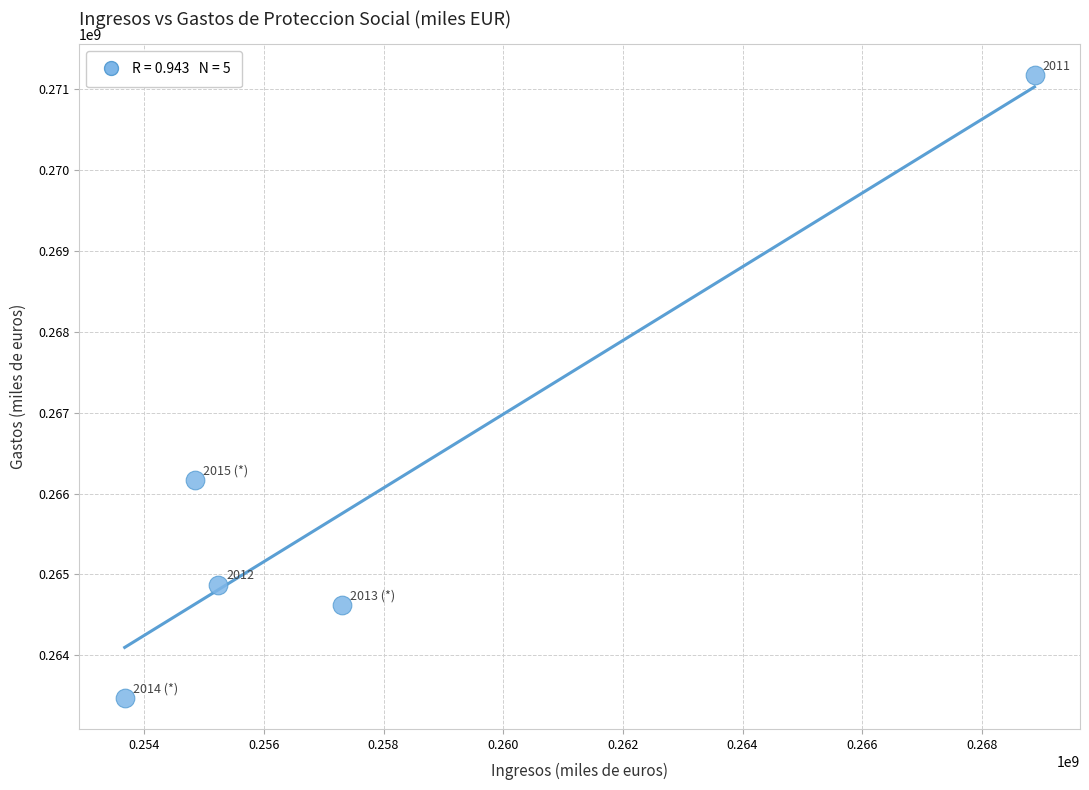

What is the range of Y values (max minus min)?

7700779.6